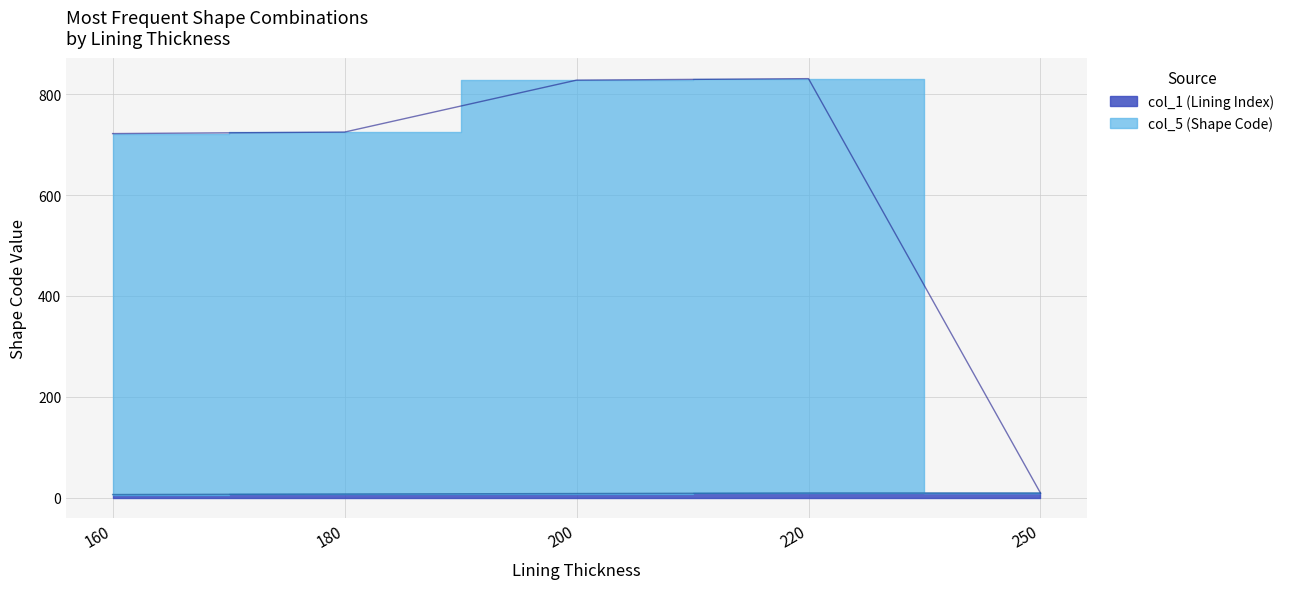

At which label does col_5 (Shape Count) reach its peak?

220